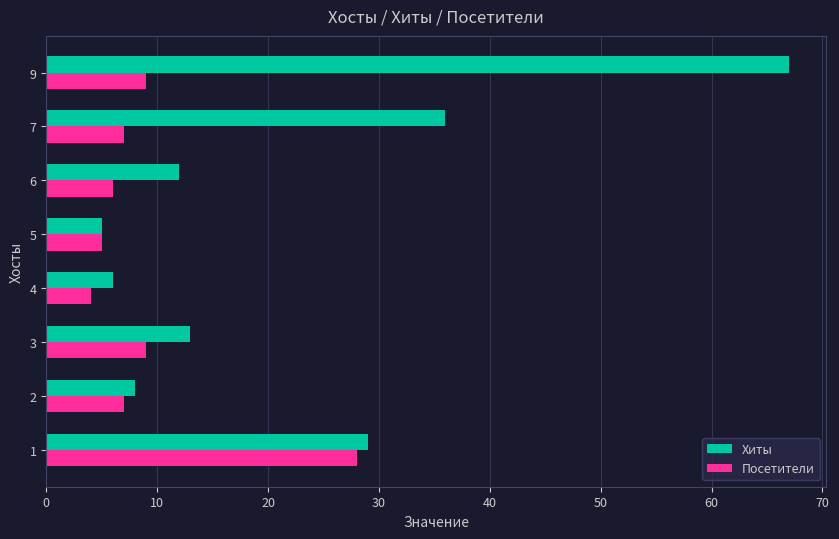

What is the sum of all Хиты values?

176